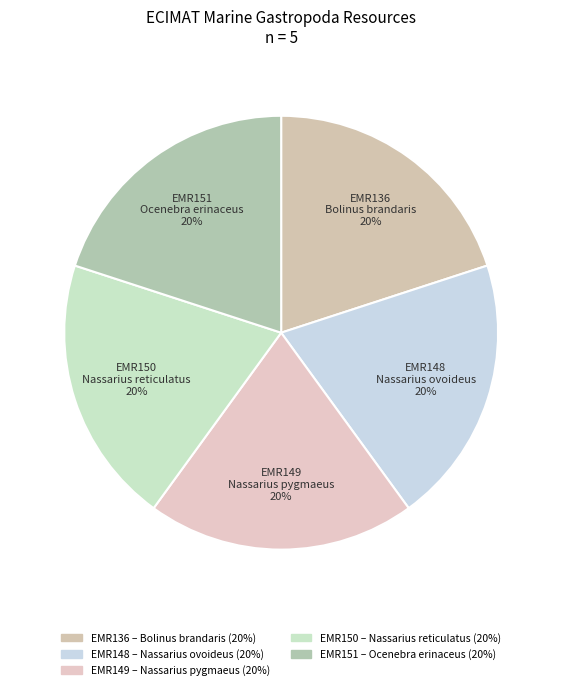

Is there any slice that represents more than half of the pie?

No